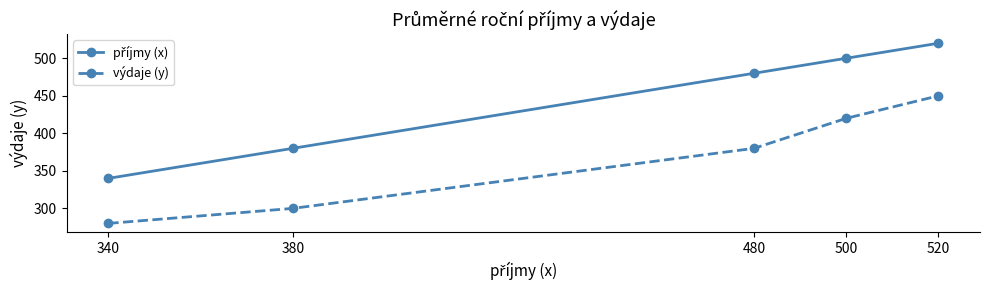

Does the chart display data point markers on the line(s)?

Yes